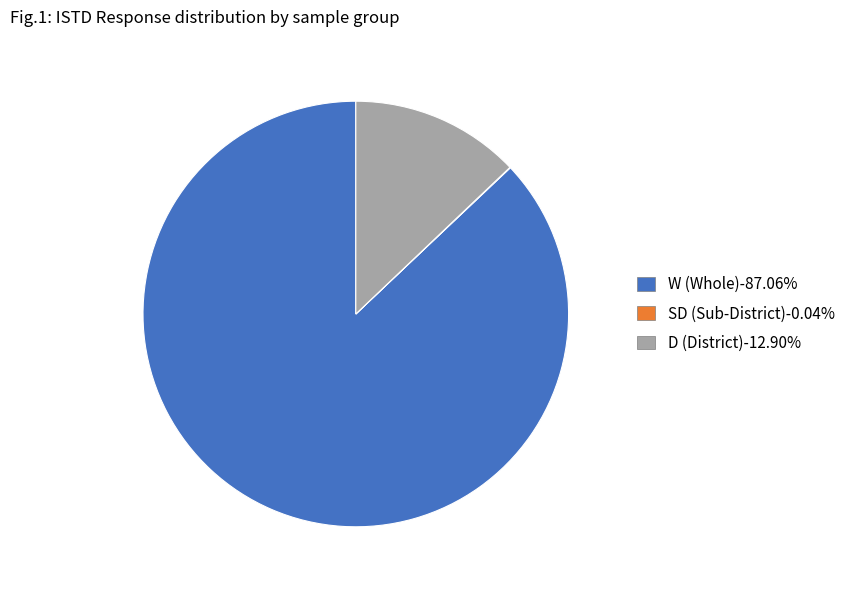

Is there a majority slice in this chart?

Yes